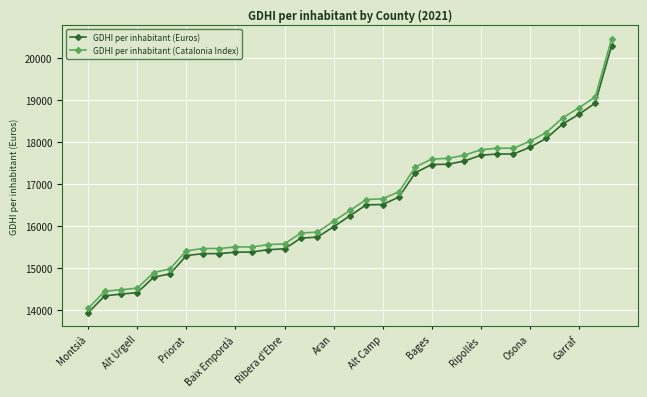

What is the value of the GDHI per inhabitant (Euros) point at the 14th from the left?

15714.0